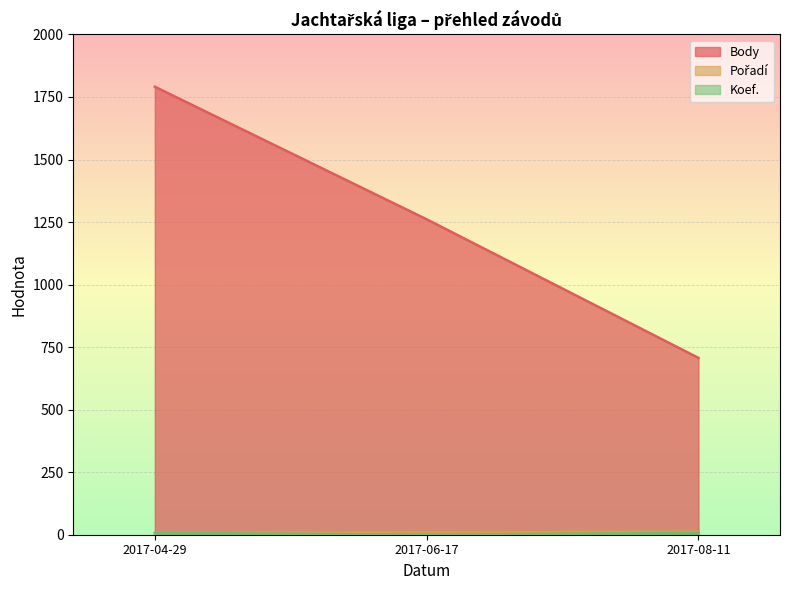

What is the difference between the maximum and second lowest values in the Body series?

530